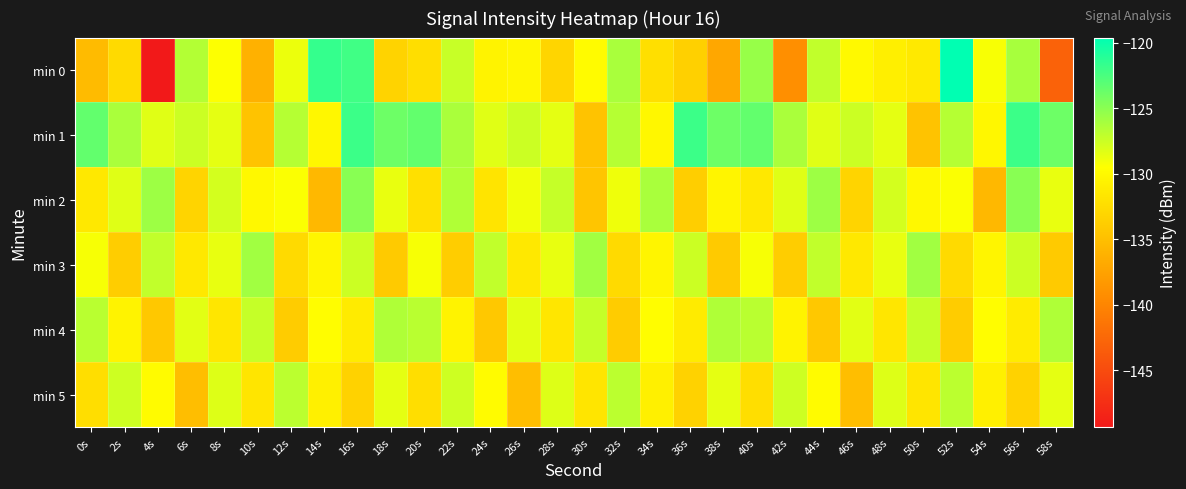

What is the minimum value shown in the chart?

-149.3